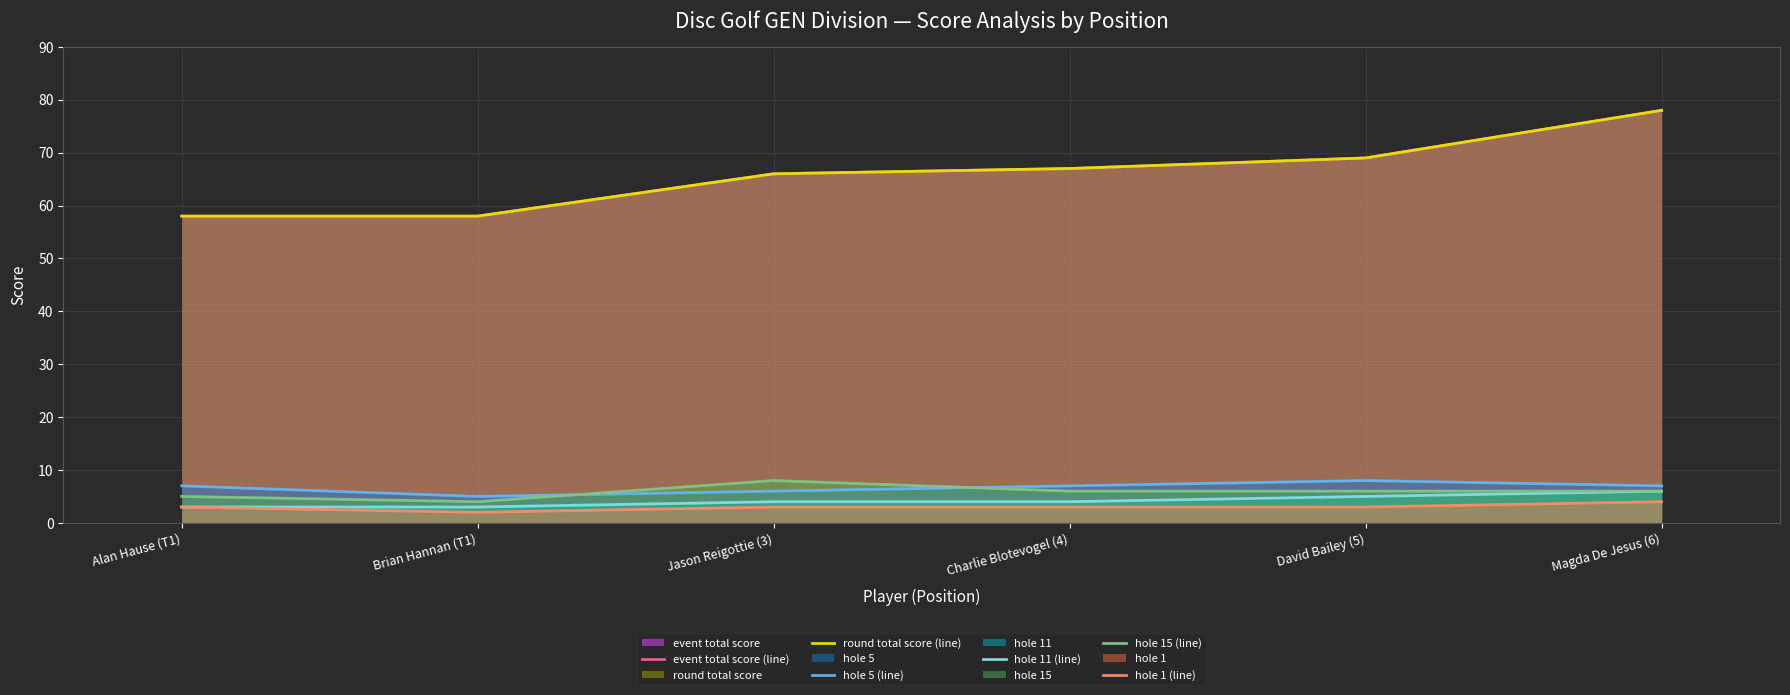

How many data points in hole 15 (line) are above 6?

1